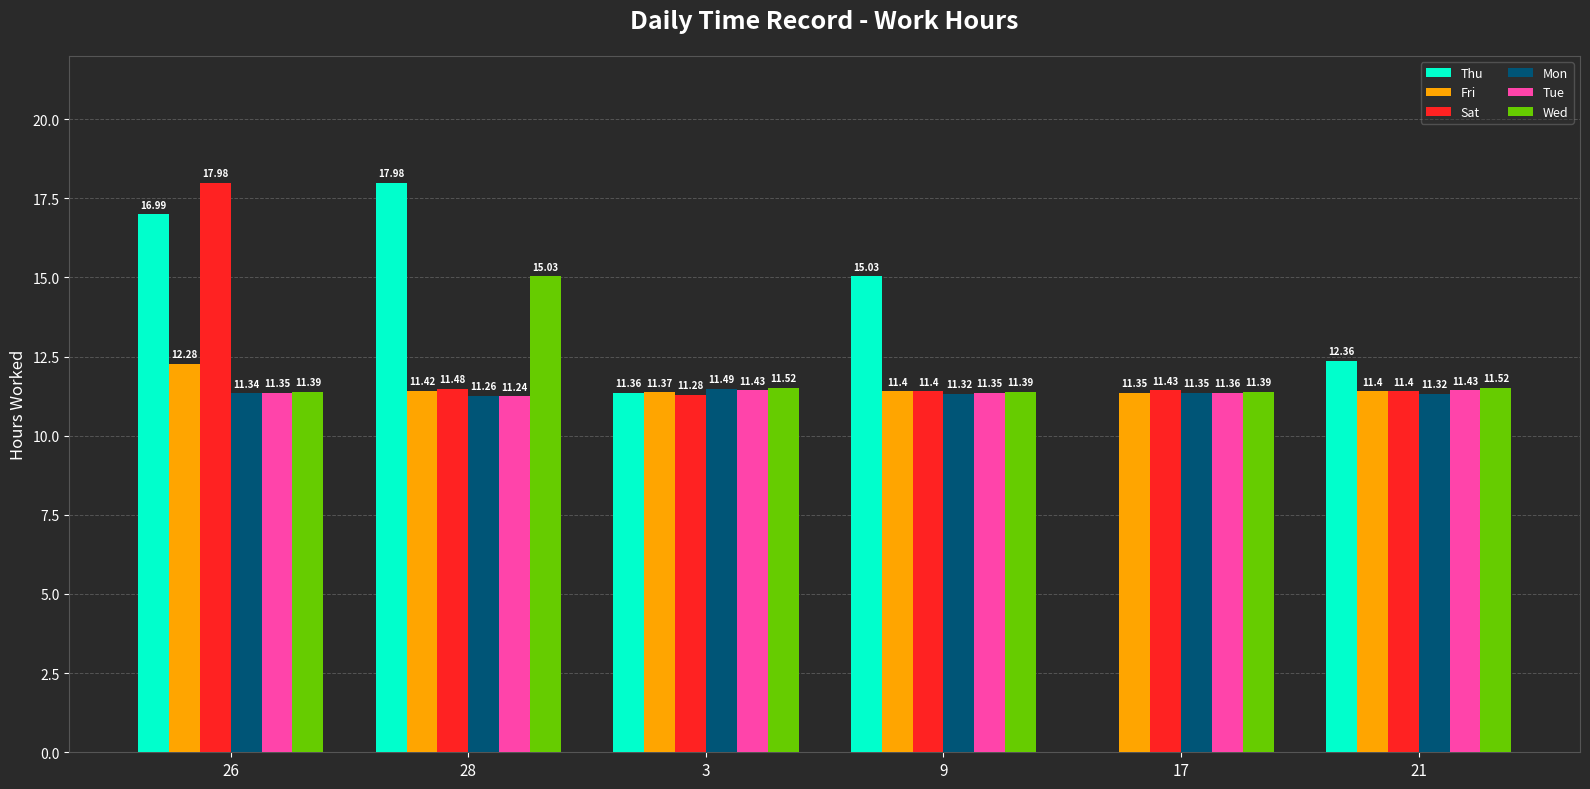

How many groups of bars are there?

6